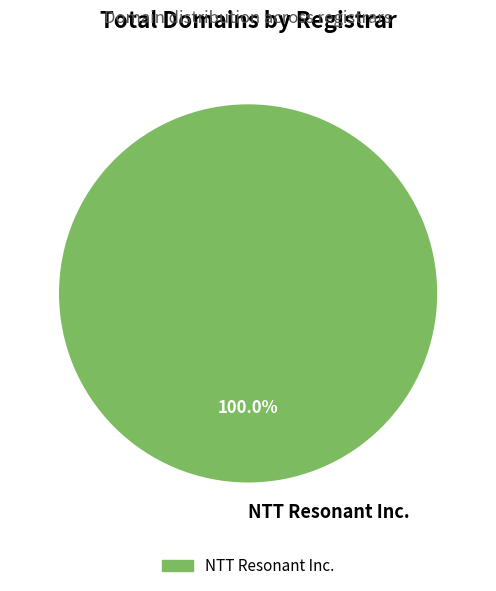

Is there a majority slice in this chart?

Yes